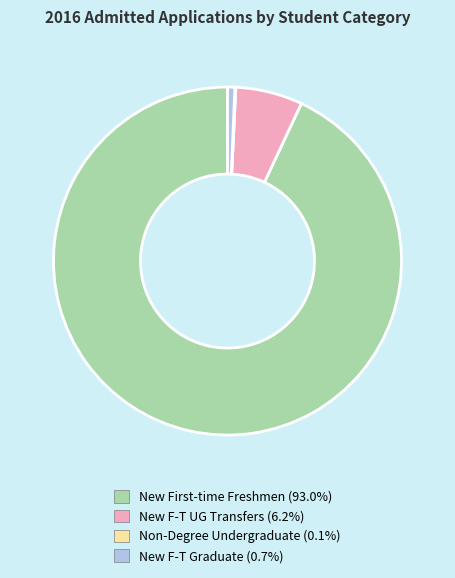

Is there any slice that represents more than half of the pie?

Yes